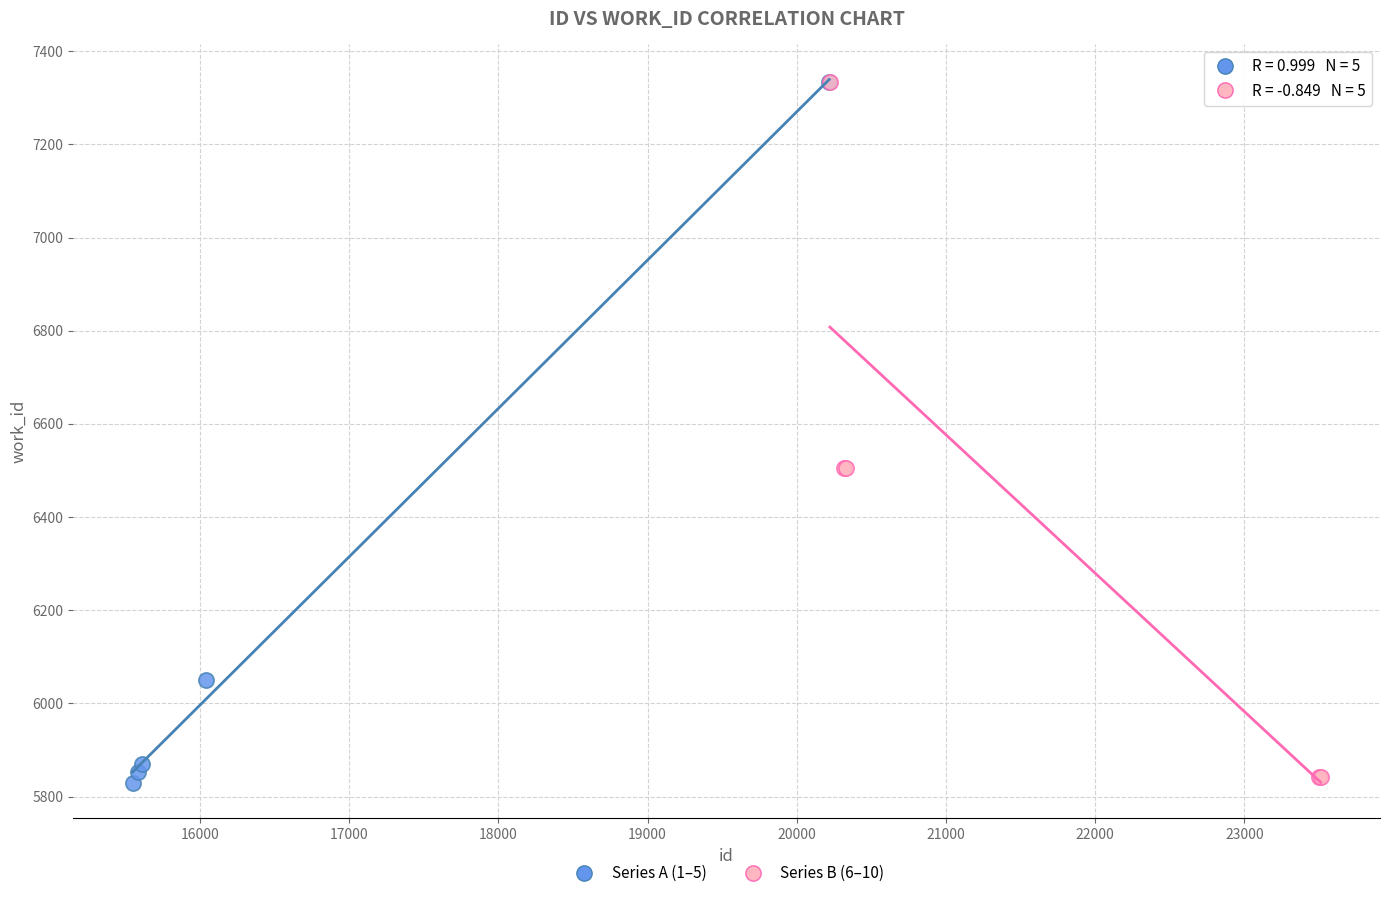

What are all the series names shown in the legend?

Series A (1–5), Series B (6–10)